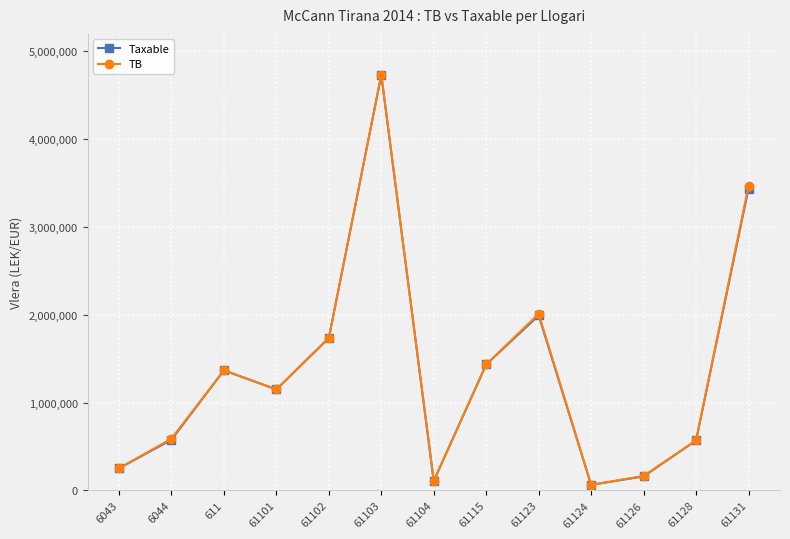

At which label does TB reach its peak?

61103